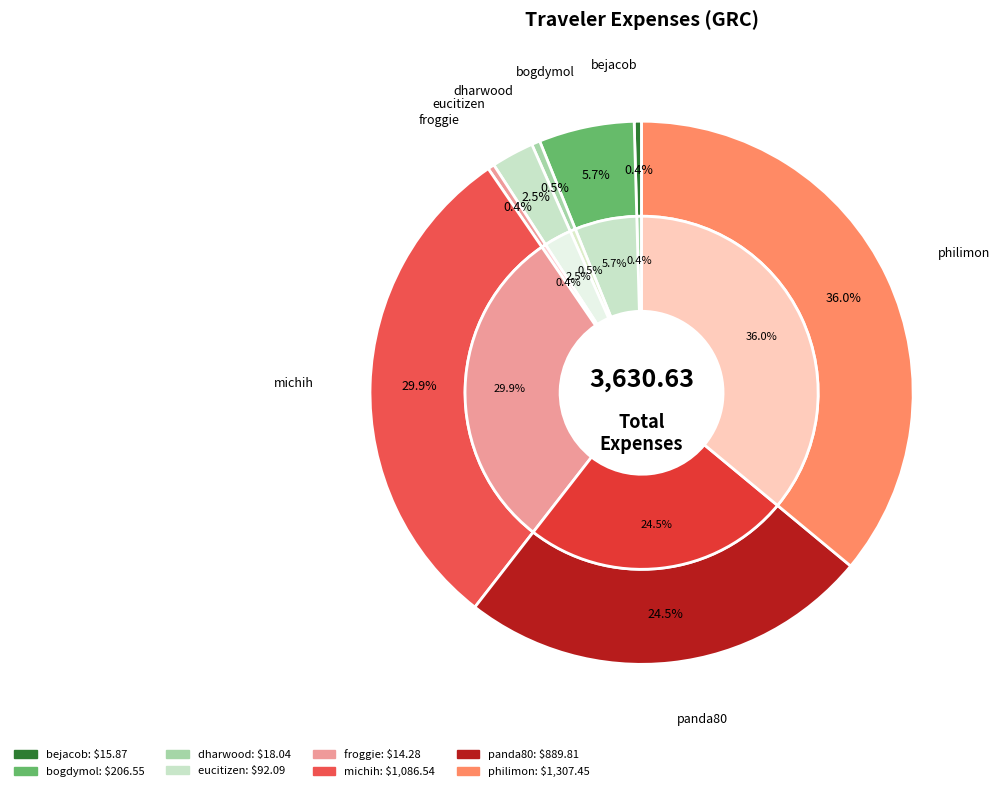

What is the smallest slice in the pie chart?

froggie